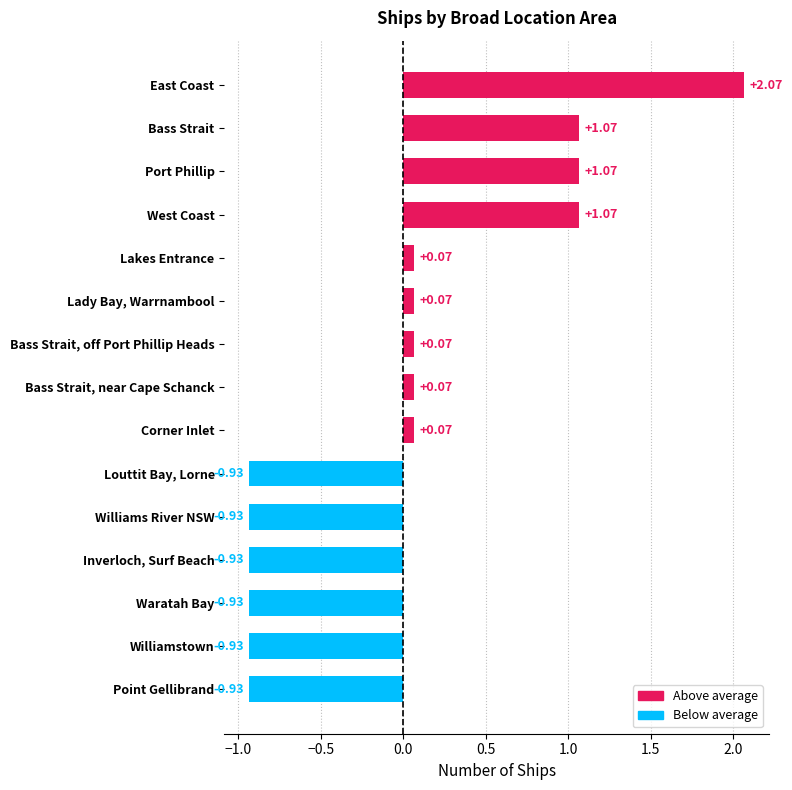

What is the difference between the second highest and second lowest values?

2.0